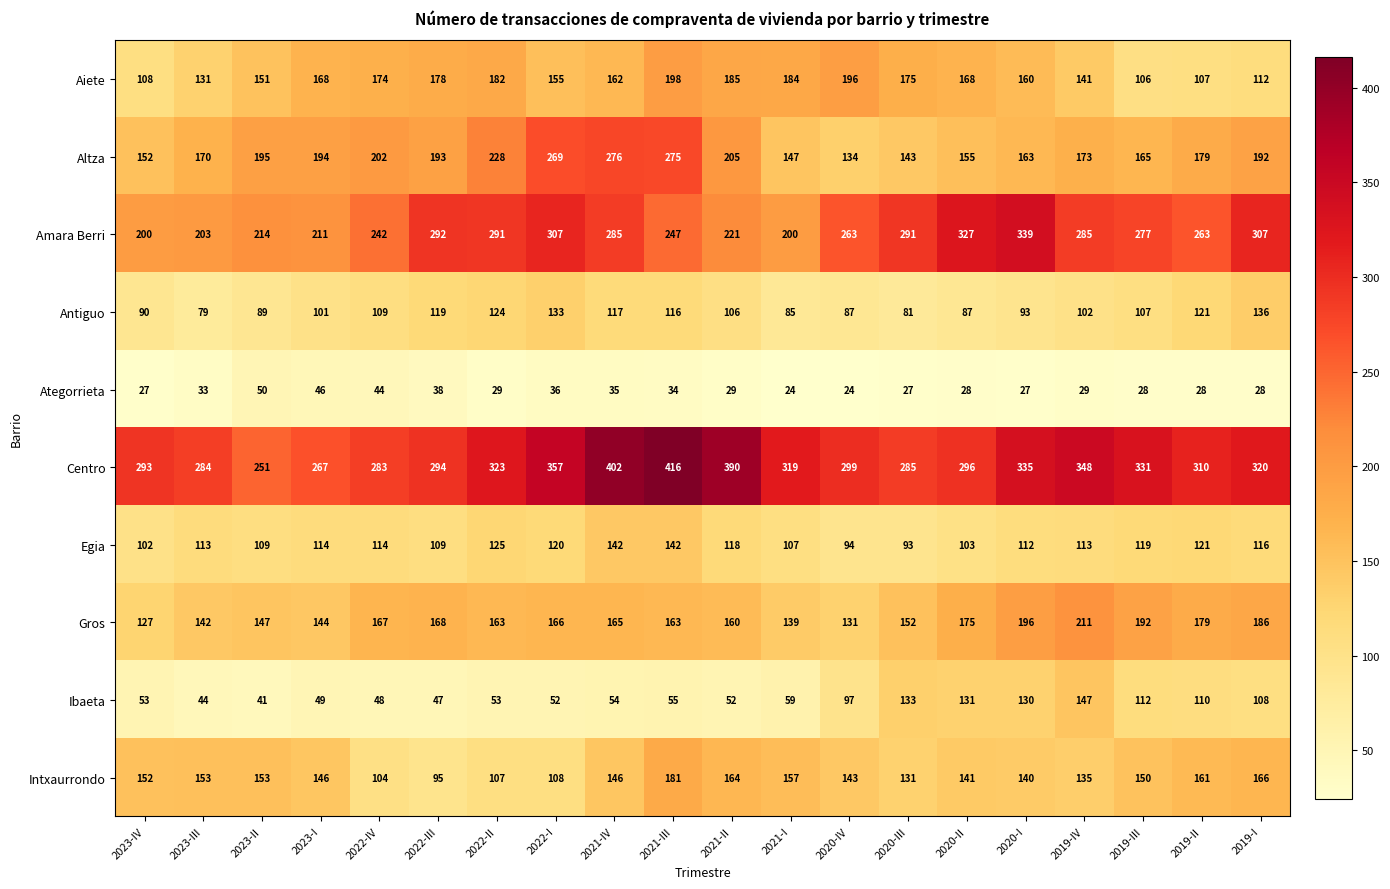

Which category has the highest value across all series?

2021-III